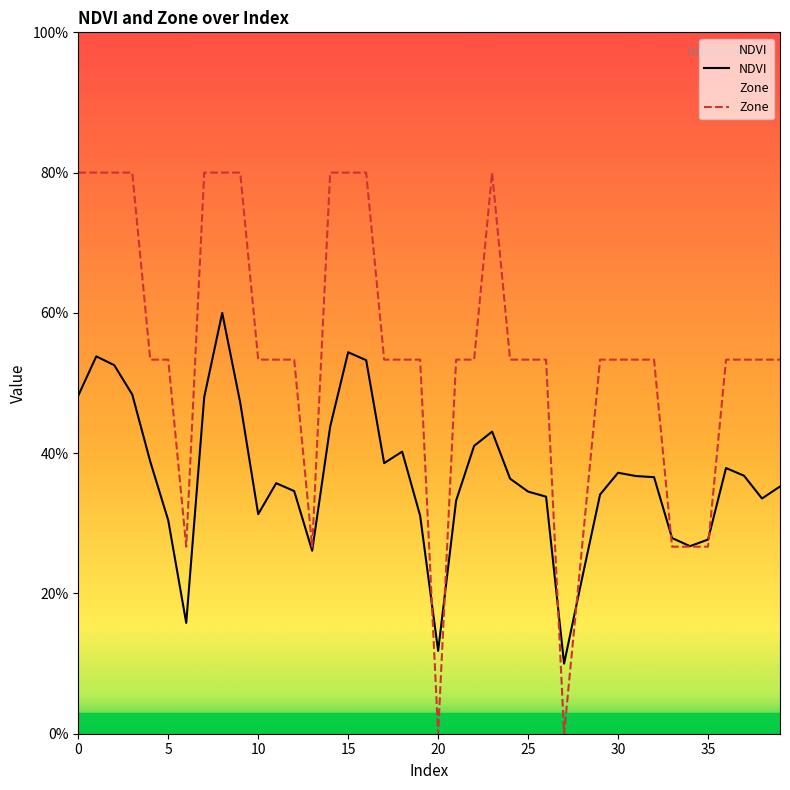

Count the Zone values in the range 0 to 1.

40